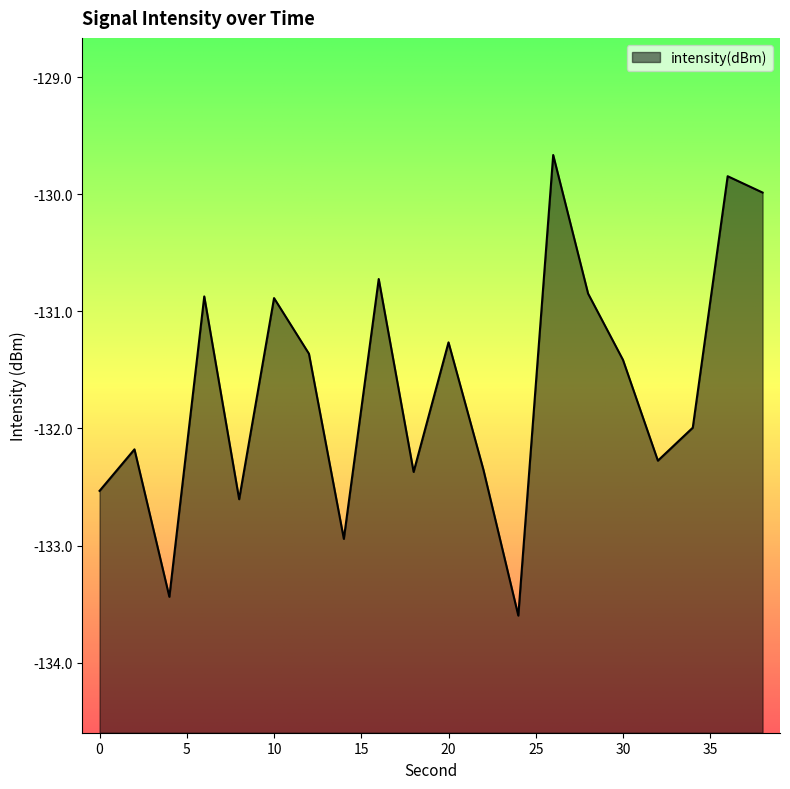

The chart shows a value of -227.5 at 30. True or false?

False